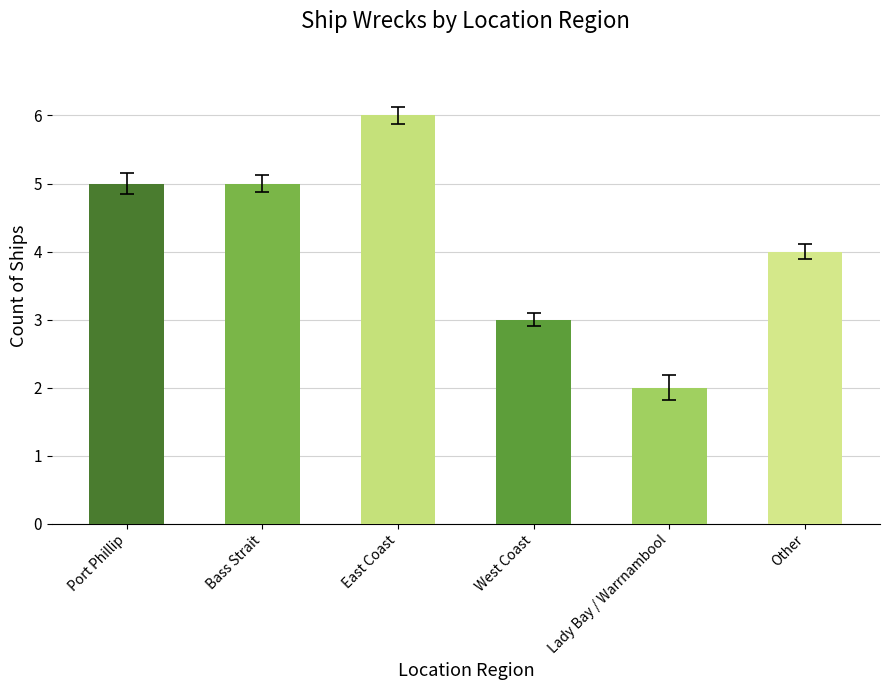

The value at West Coast is 2. True or false?

False